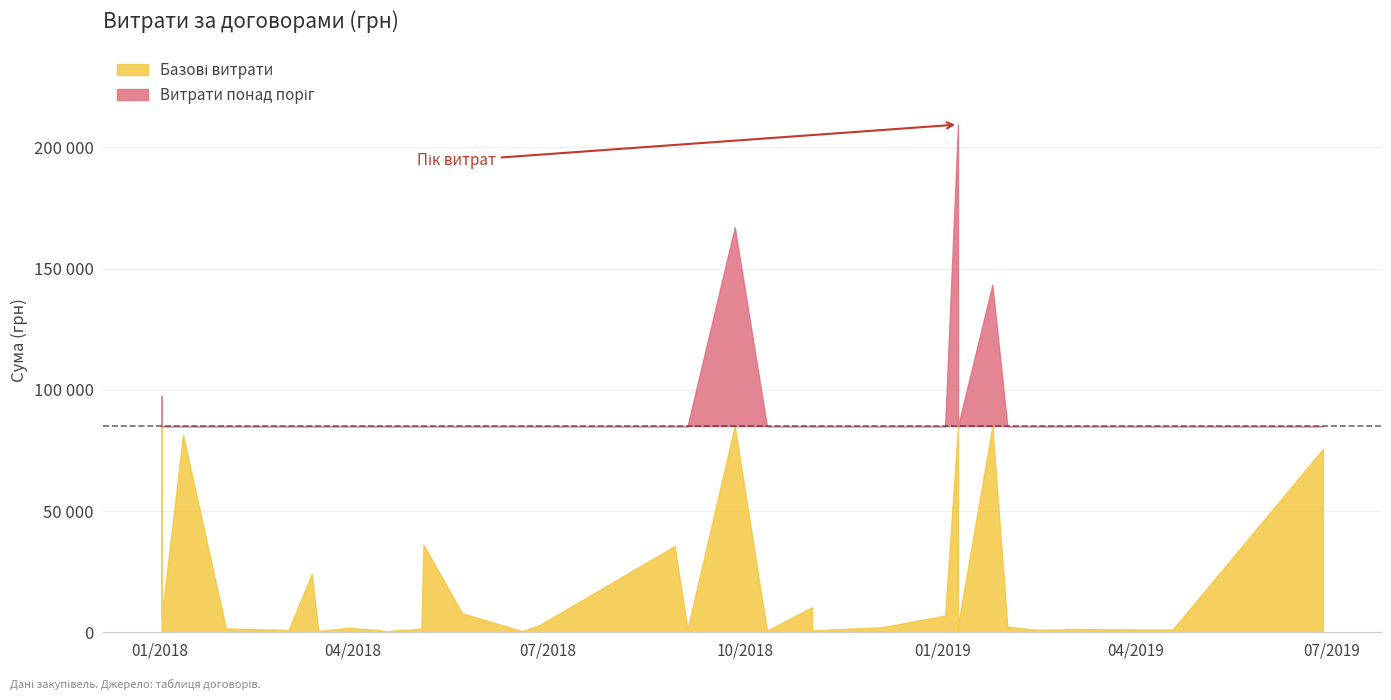

Where is the first local minimum?

1